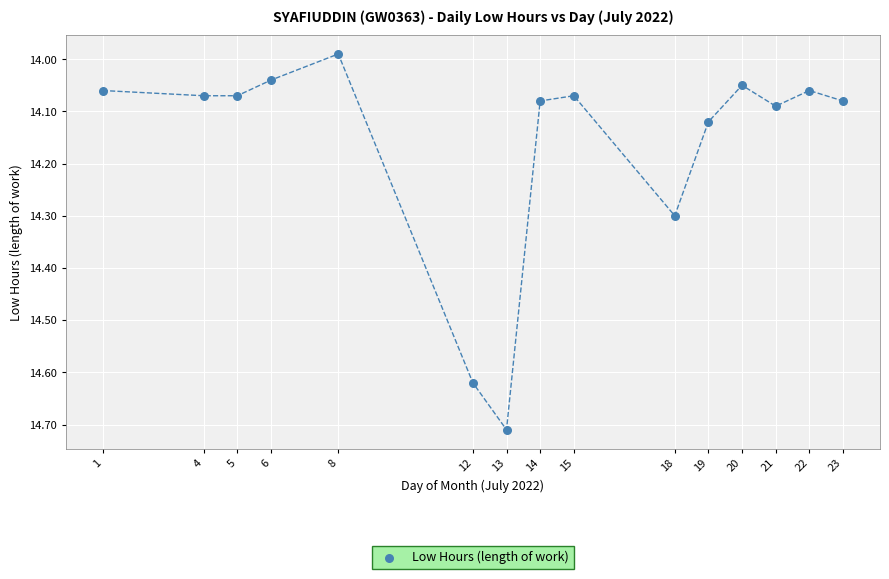

What is the range of X values (max minus min)?

22.0